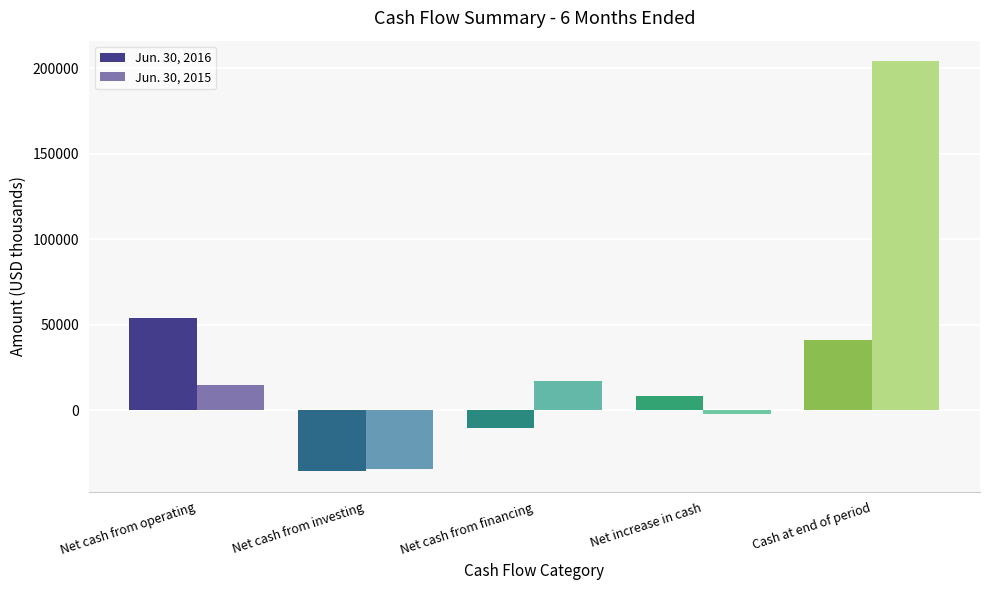

What is the total value across all series at Net cash from financing?

6962